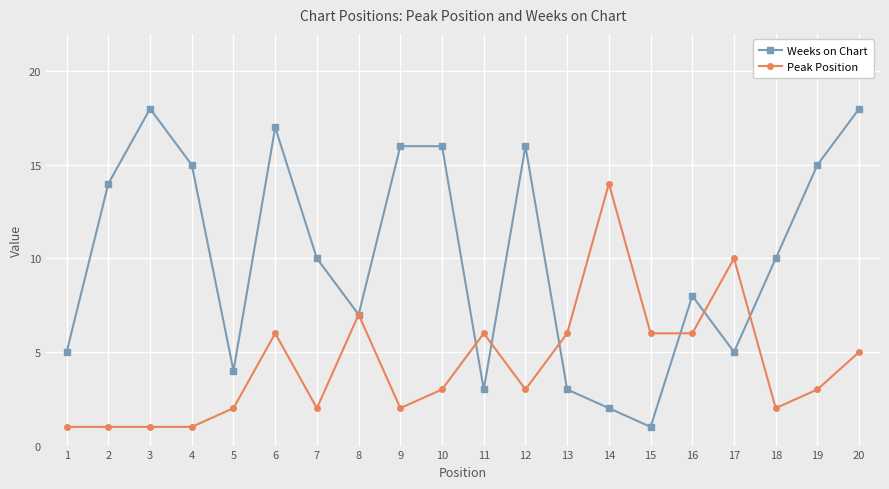

What is the approximate value of Peak Position at 13?

6